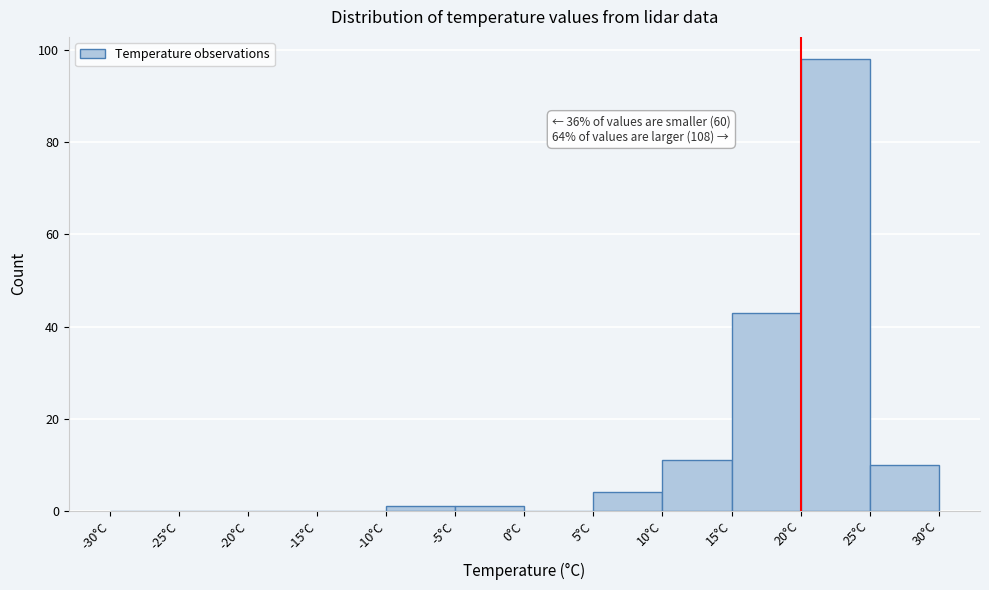

Over which range of the x-axis is the bar tallest?

20 to 25